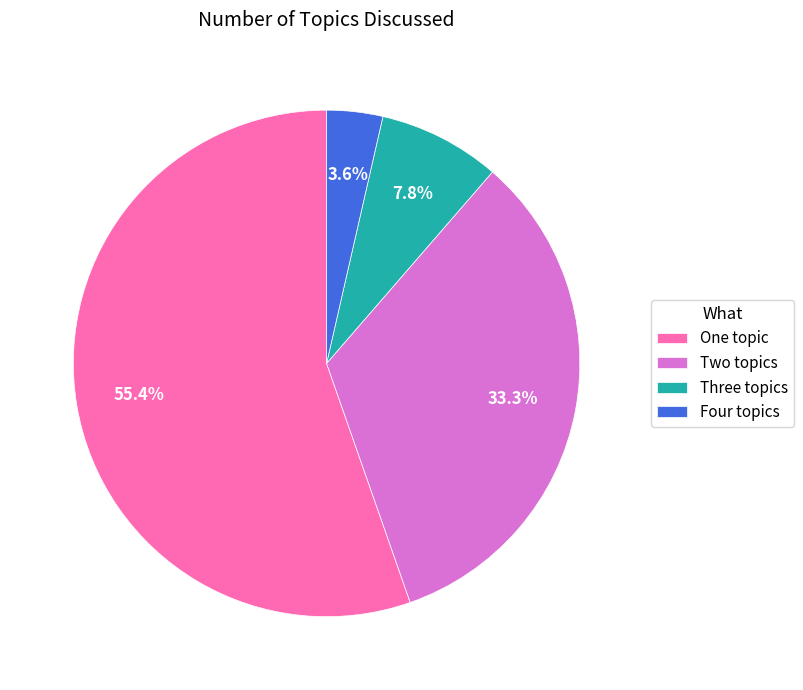

Rank the categories by value from highest to lowest.

One topic, Two topics, Three topics, Four topics